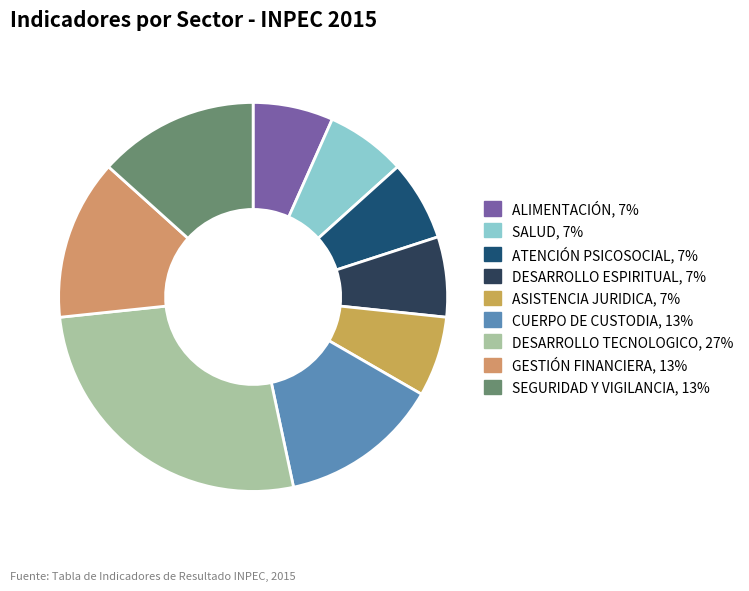

How many slices are in this pie chart?

9